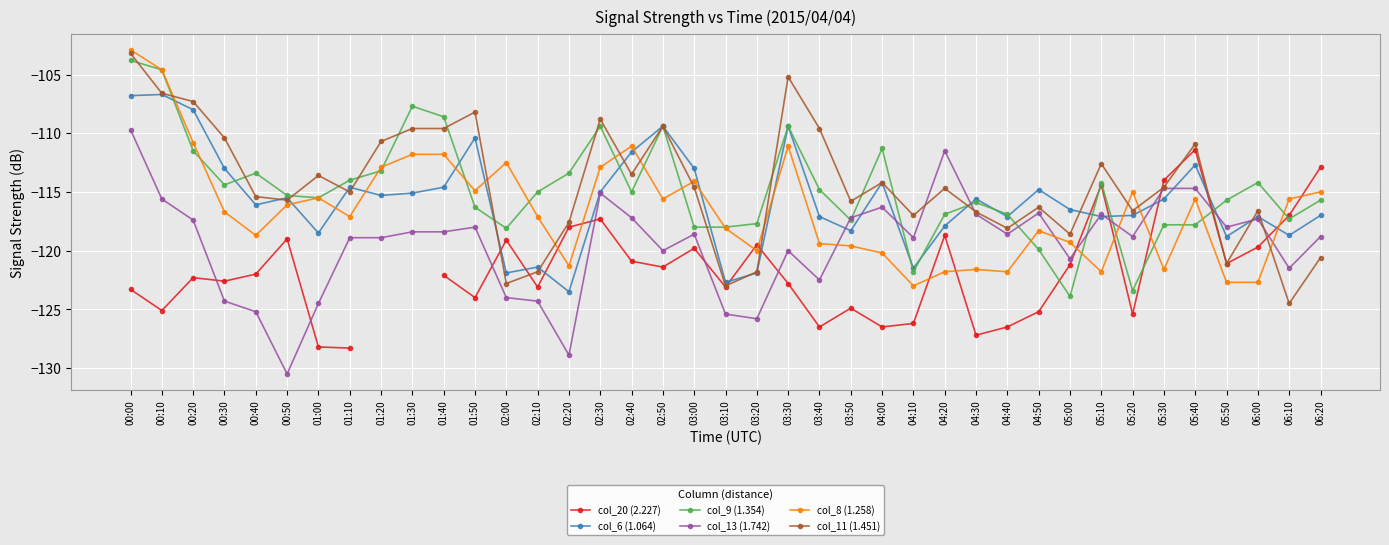

The value of col_9 (1.354) at 00:10 is -104.6. True or false?

True